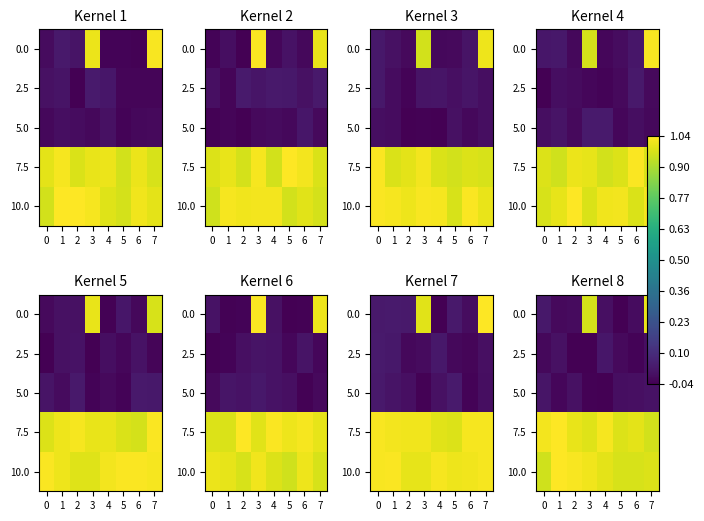

Which series has the largest total across all categories?

7.5